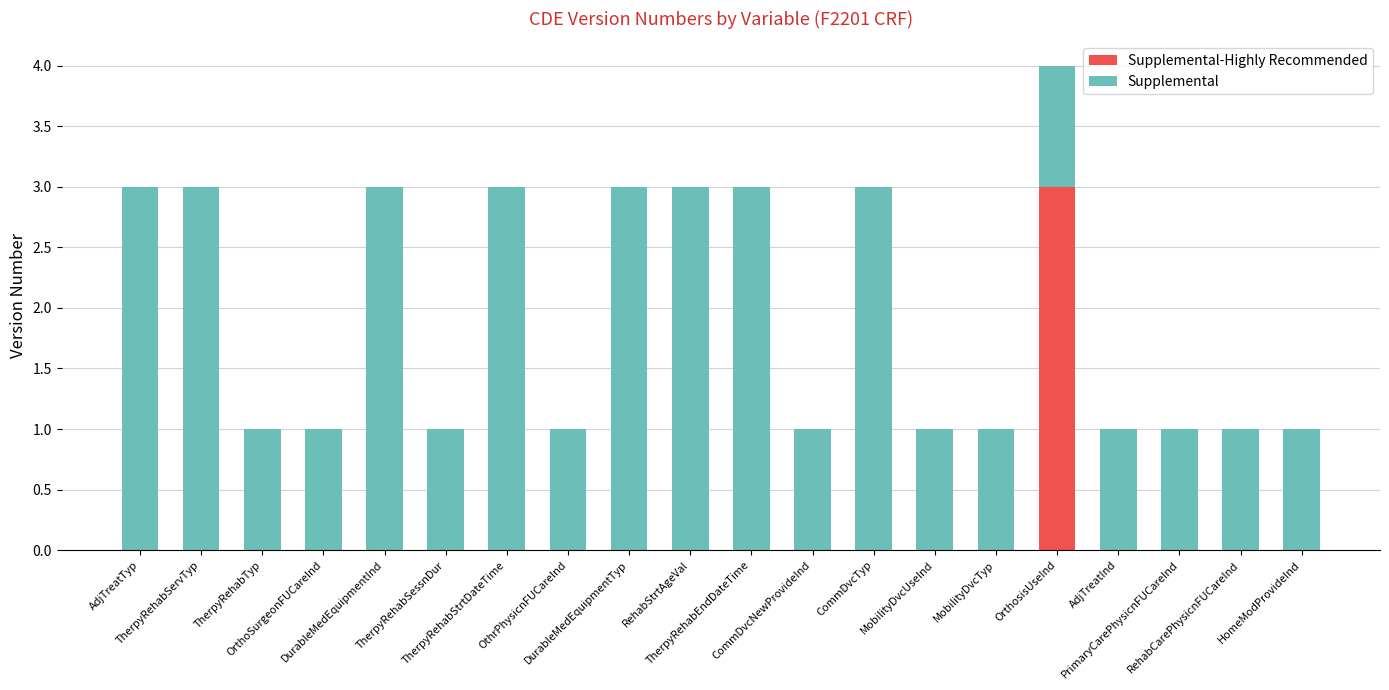

Does the chart contain stacked bars?

Yes